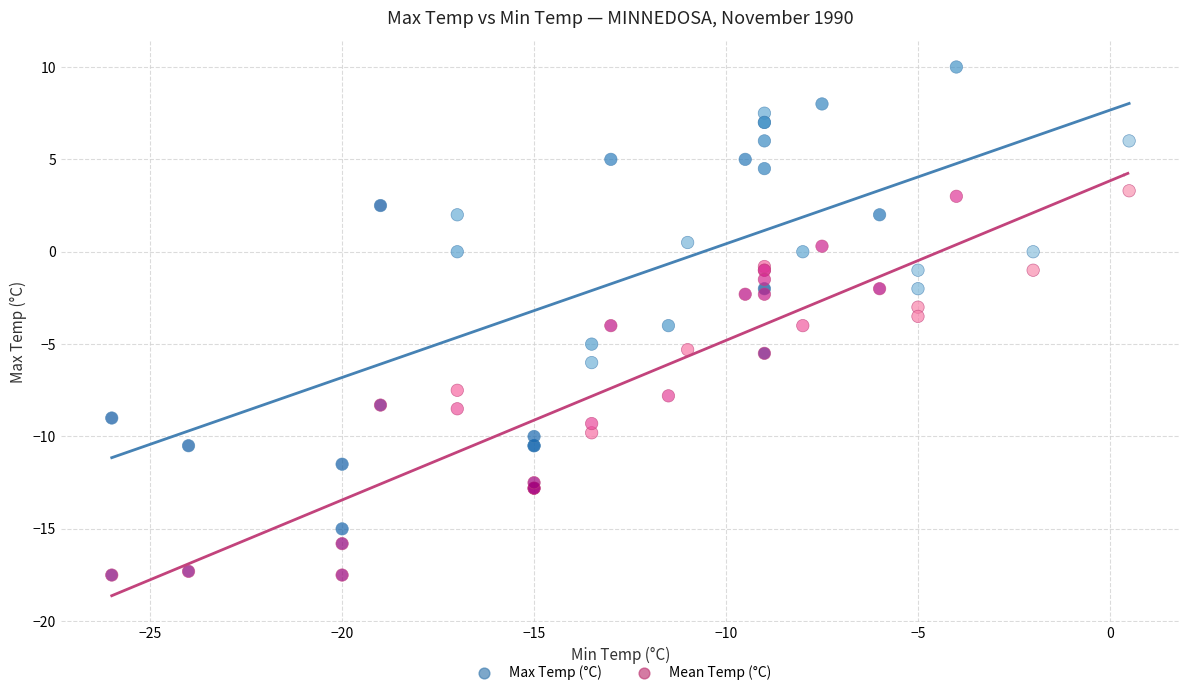

Which series reaches the minimum Y coordinate?

Mean Temp (°C)